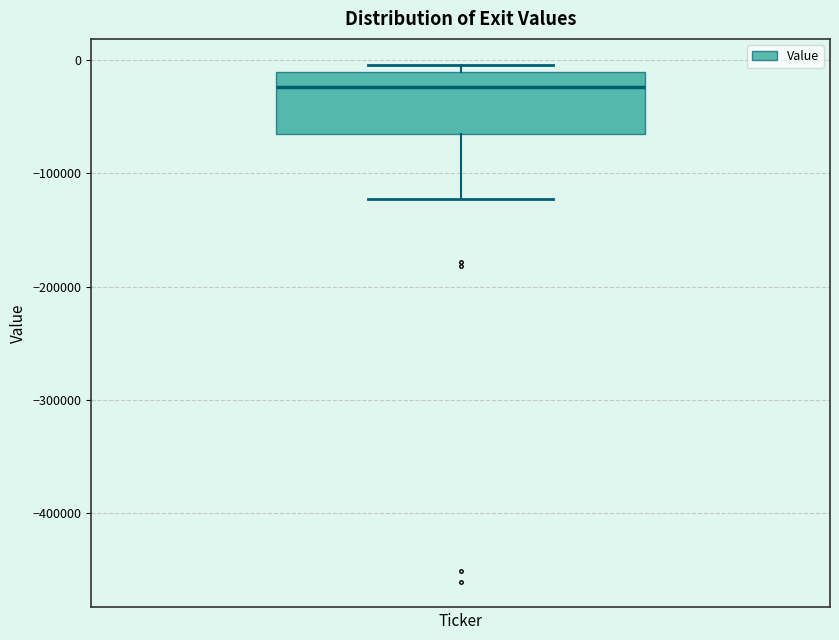

Transcribe this box plot: give where the median line is, the range the box spans, and where the two whiskers end, as read against the y-axis. The values are not printed on the chart, so give them approximately, as read against the axis.

median -20000, box -70000 to -10000, whiskers -120000 to 0